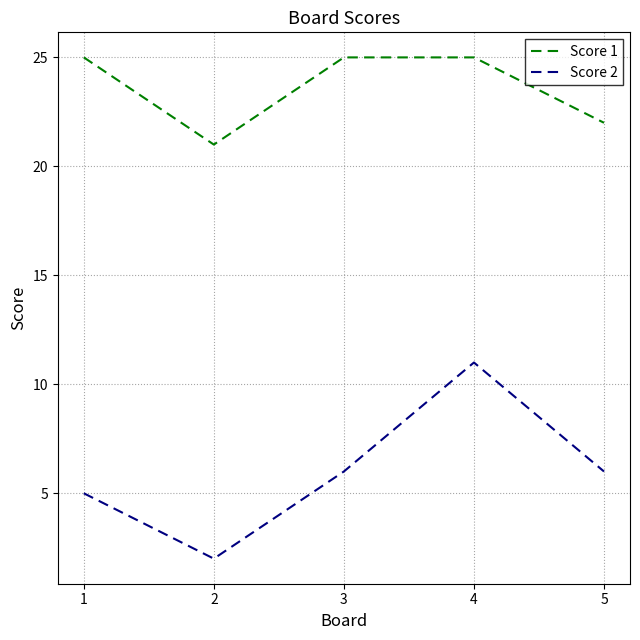

What are all the series names shown in the legend?

Score 1, Score 2